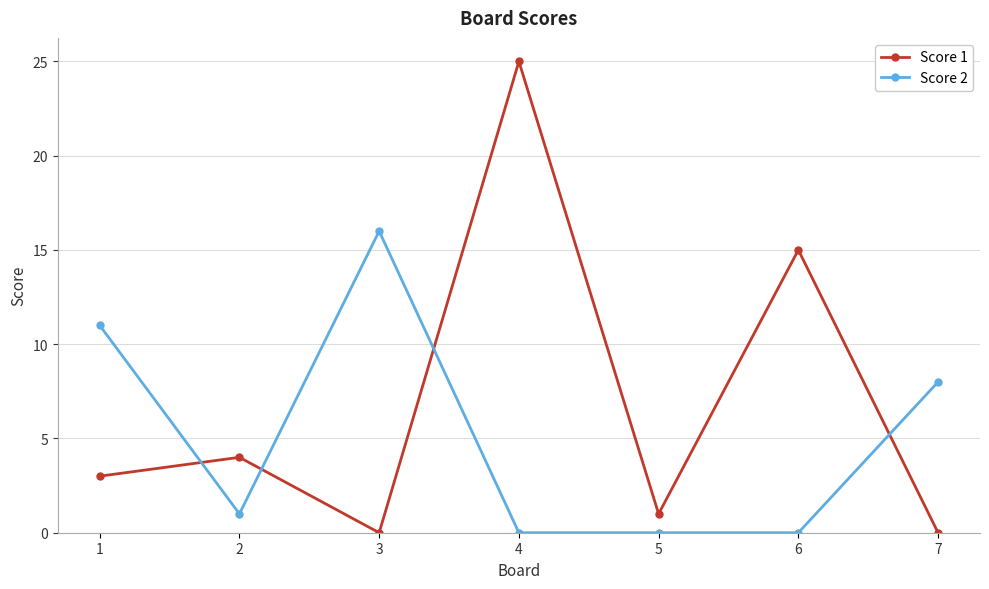

Rank the series at 5 from lowest to highest value.

Score 2, Score 1